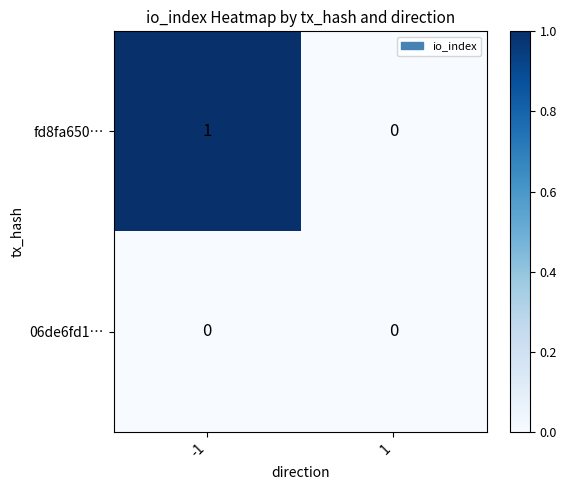

List the series in order of their overall mean, highest first.

fd8fa650…, 06de6fd1…